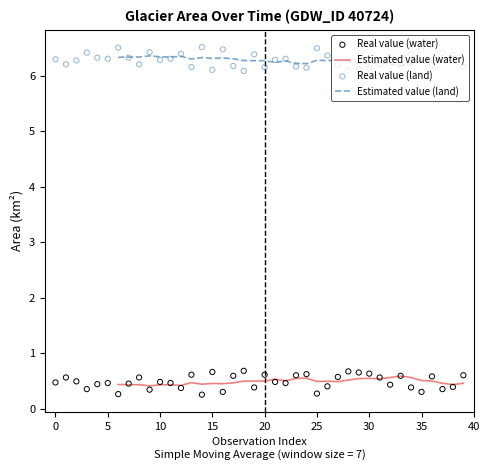

Which series has the largest total across all categories?

Real value (land)